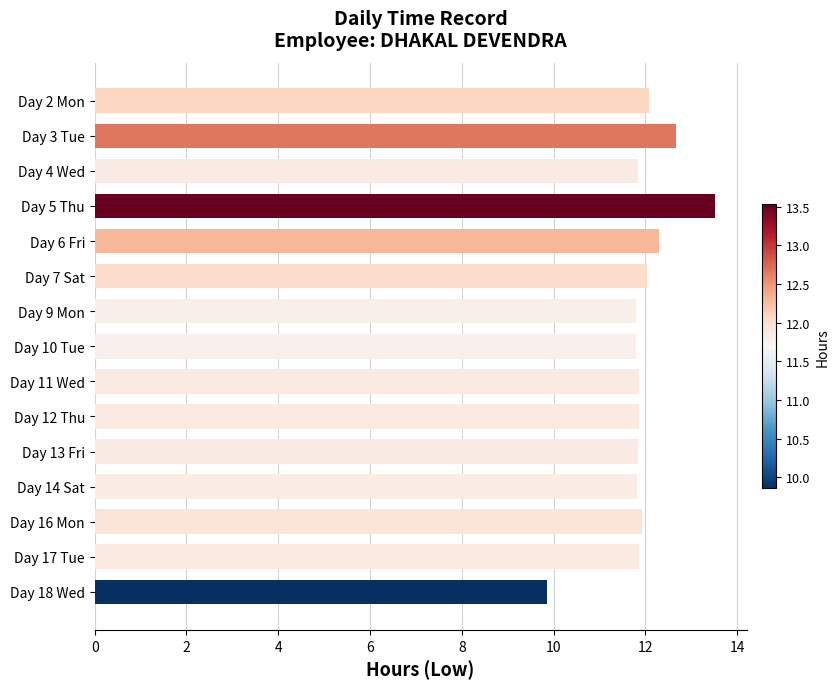

What is the difference between the second highest and minimum values?

2.8